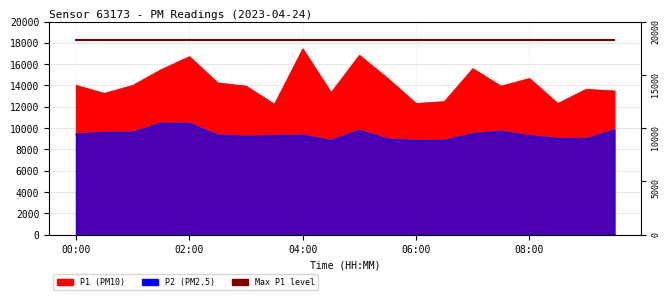

What is the label of the 8th point from the right?

06:00